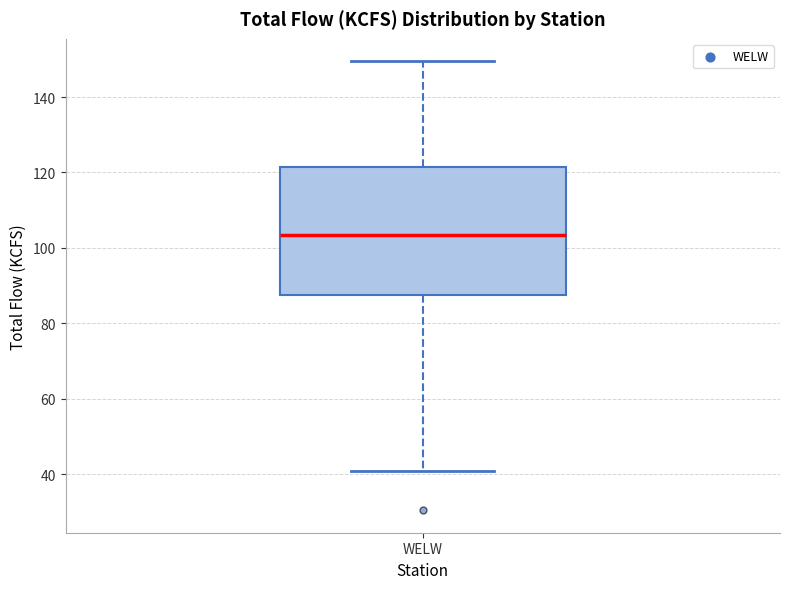

Where does the median line of the box for WELW sit on the y-axis? The values are not printed on the chart, so give them approximately, as read against the axis.

104